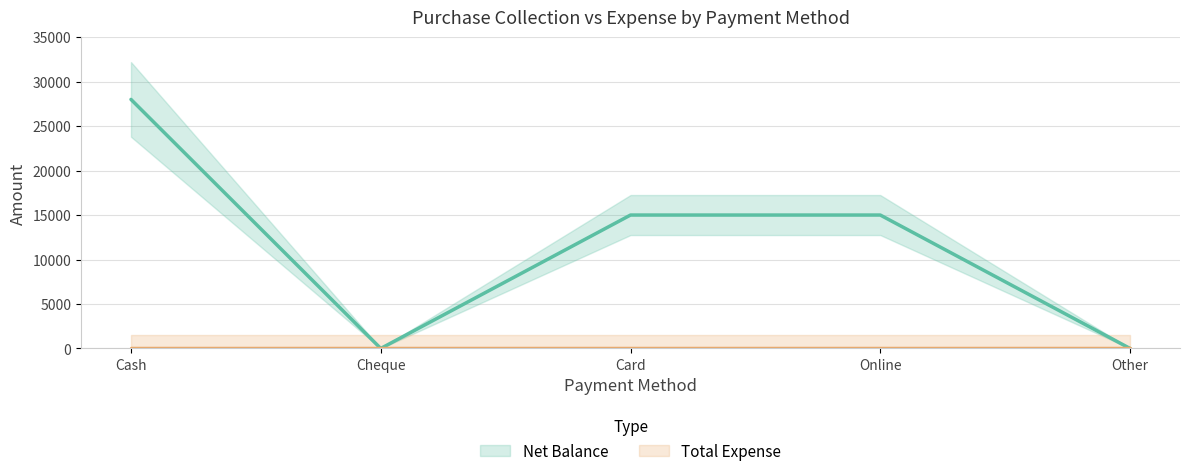

What is the difference between the maximum and minimum values?

28000